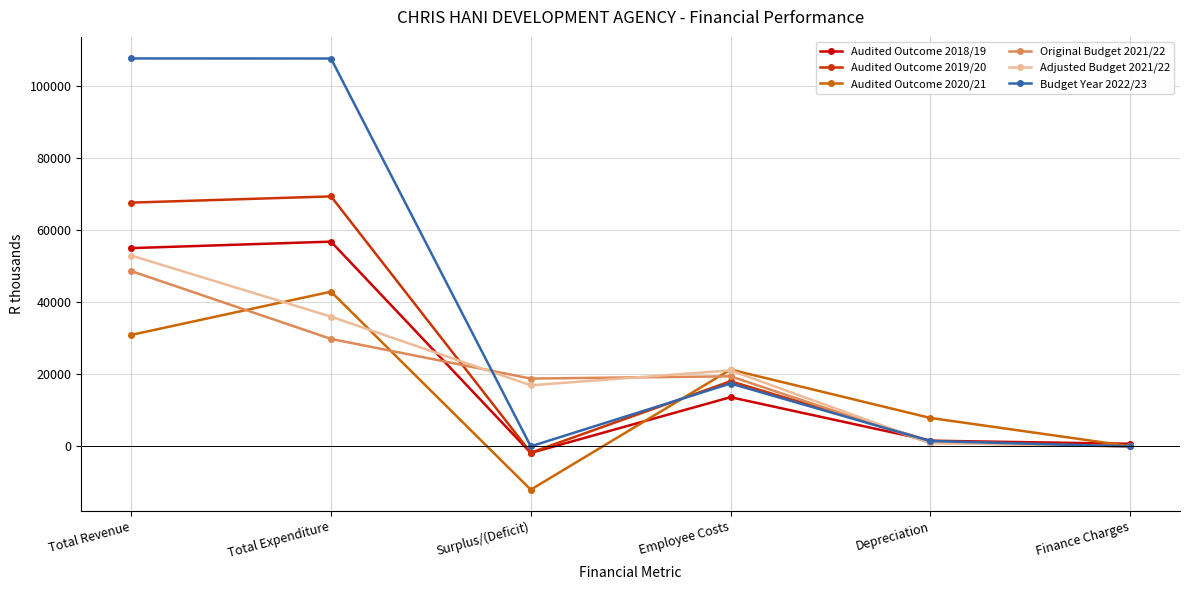

What is the value of the Adjusted Budget 2021/22 point at the 1st from the left?

53003.5